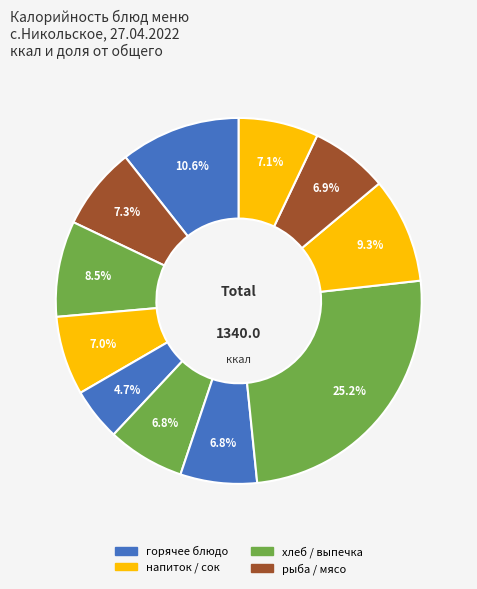

To the nearest percent, what is the difference between the largest and smallest slice percentages?

21%